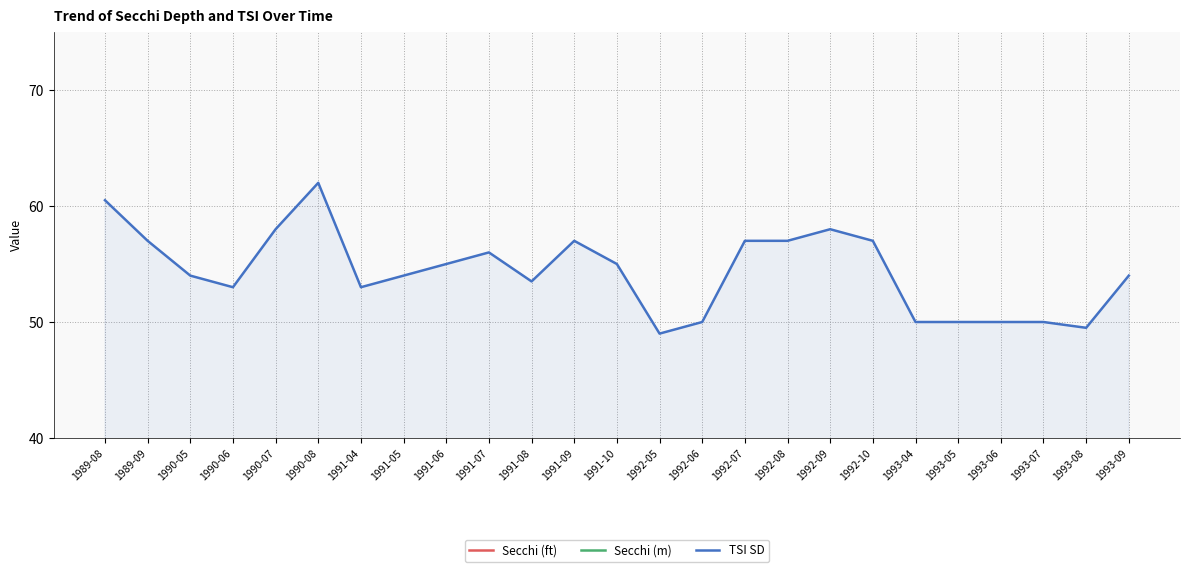

The value of Secchi (m) at 1992-07 is 0.3. True or false?

False